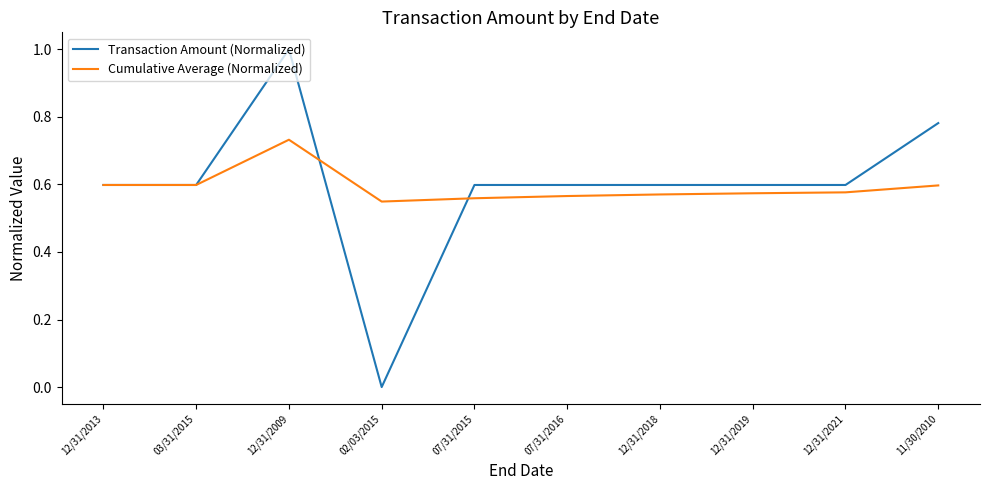

What position from the right is 03/31/2015?

9